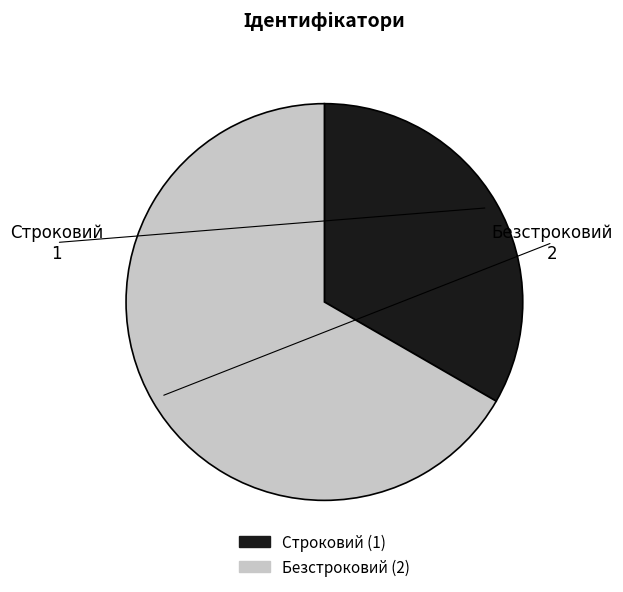

How many segments does this pie chart have?

2